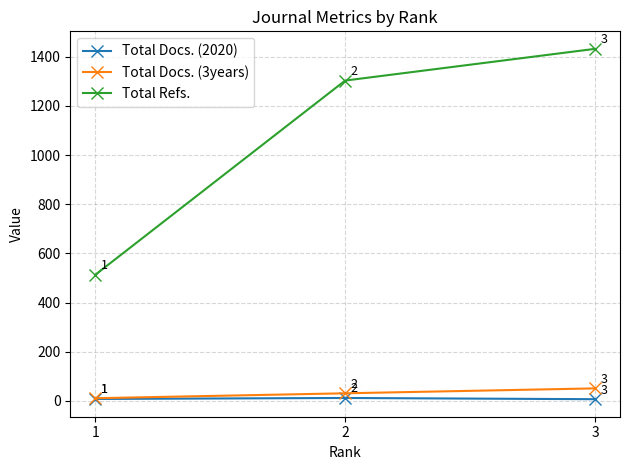

Reading left to right, transcribe all the data shown in this chart.

Total Docs. (2020): 1=8	2=12	3=7
Total Docs. (3years): 1=11	2=31	3=51
Total Refs.: 1=513	2=1303	3=1432